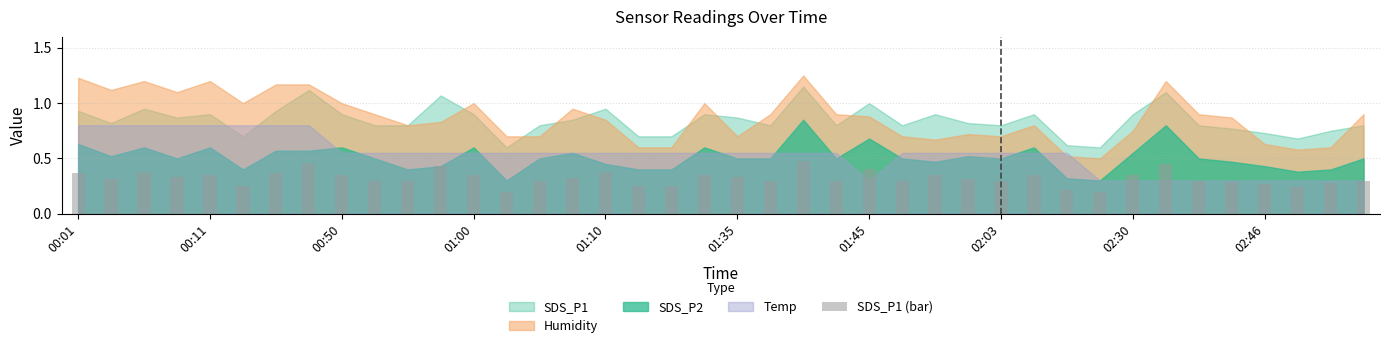

What is the sum of all values?

12.9